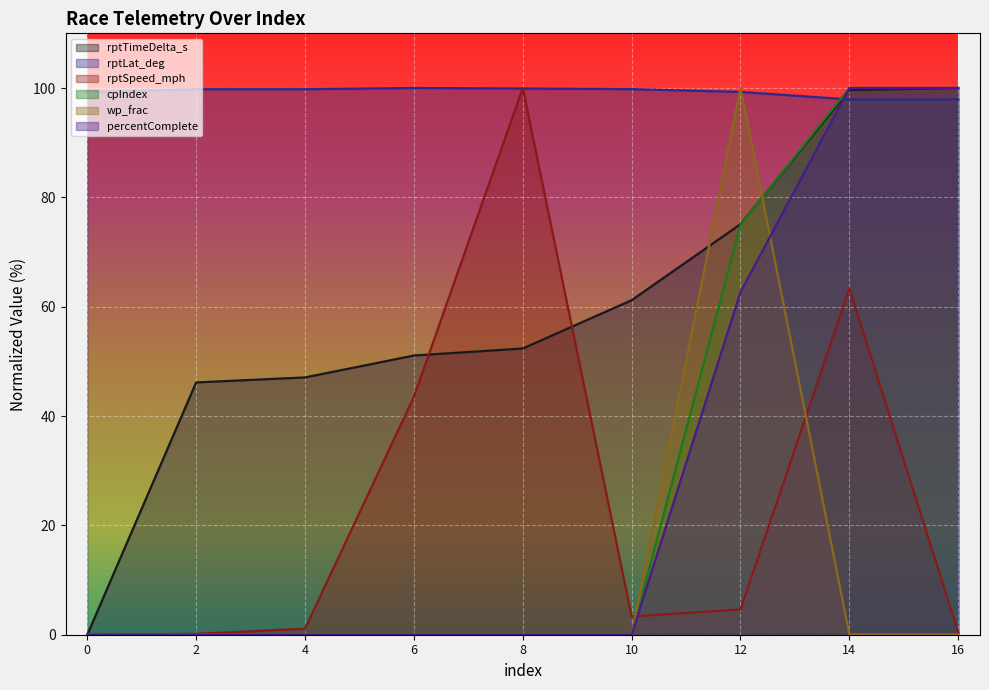

Which series ends up on top after the final intersection of rptLat_deg and cpIndex?

cpIndex